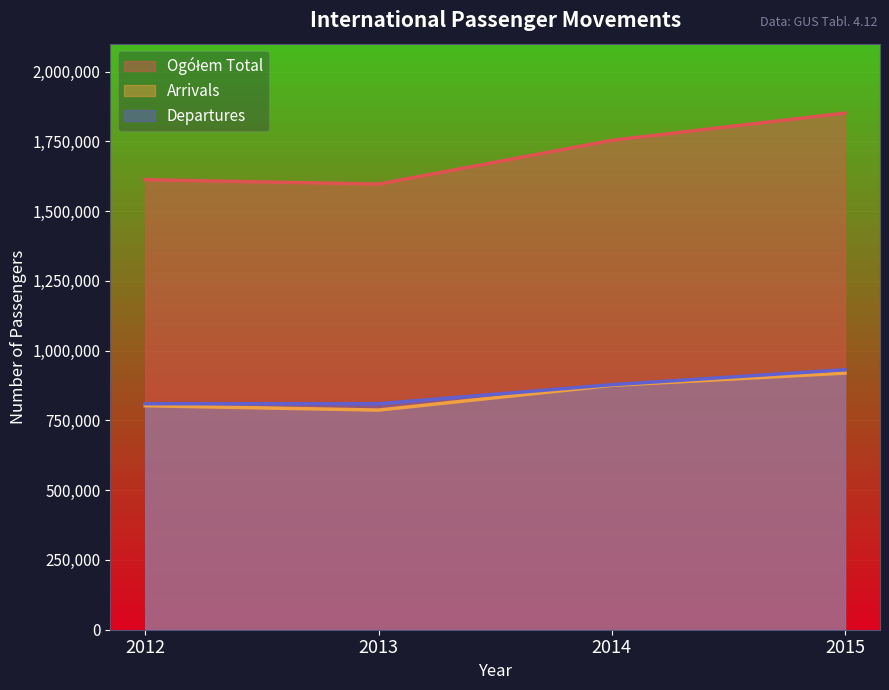

True or false: Arrivals and Ogółem Total cross at least once.

False